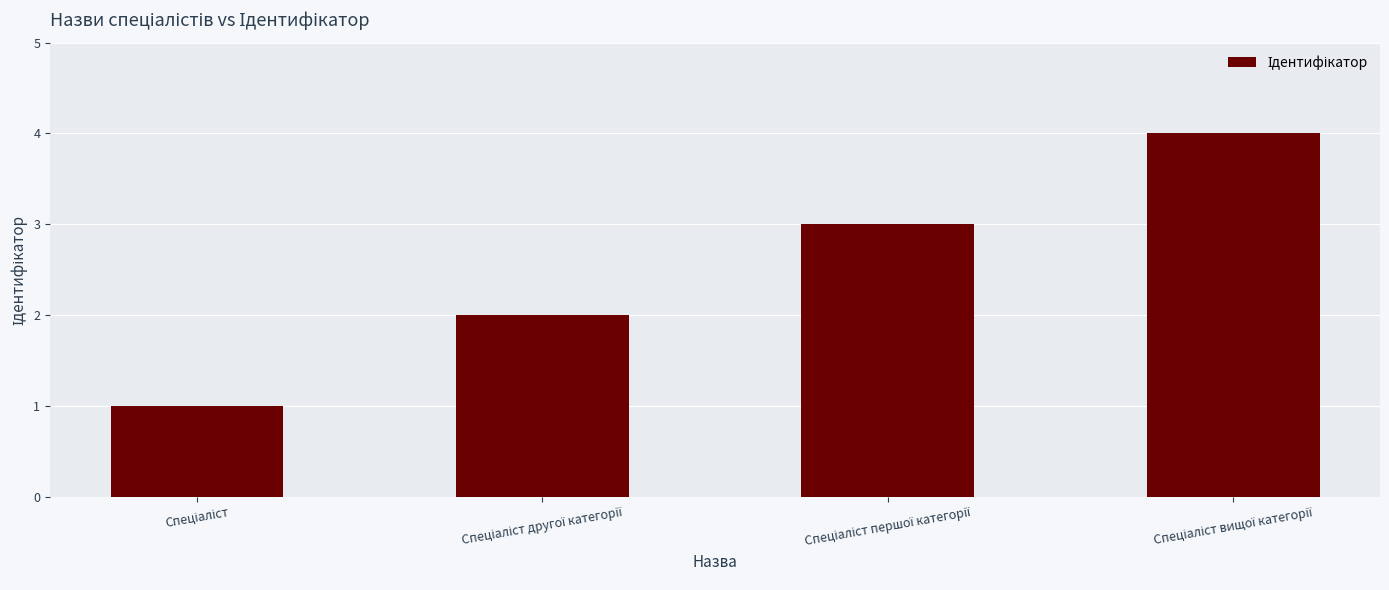

What is the smallest value displayed?

1